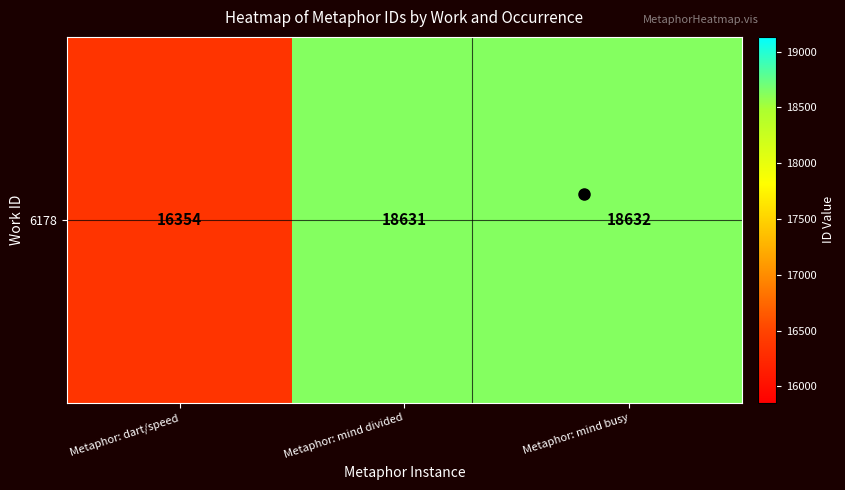

Reading left to right, extract all data points from this chart.

16354	18631	18632